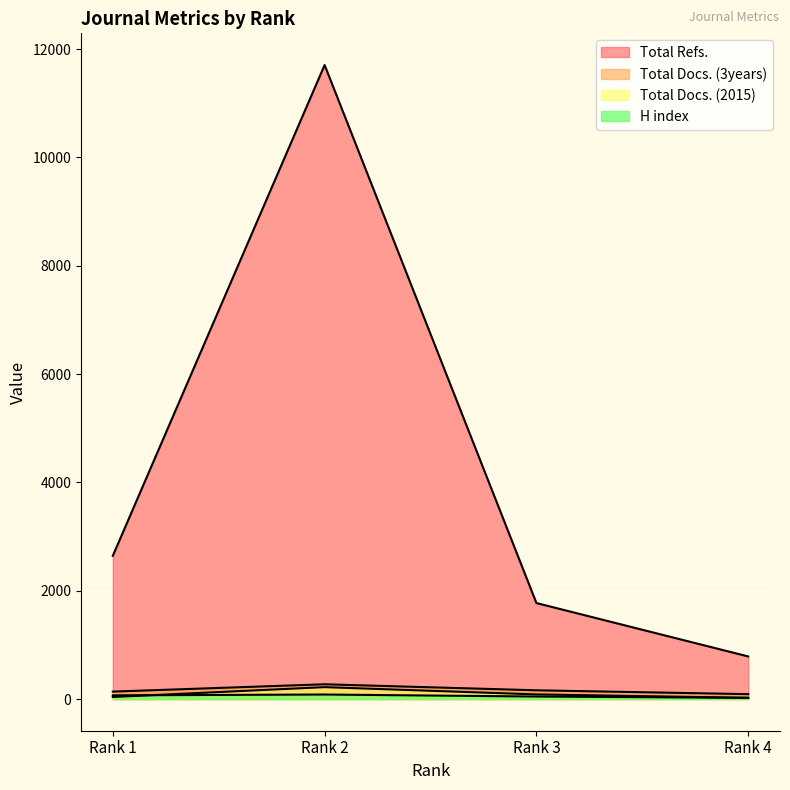

At how many categories does at least one series exceed 517?

4